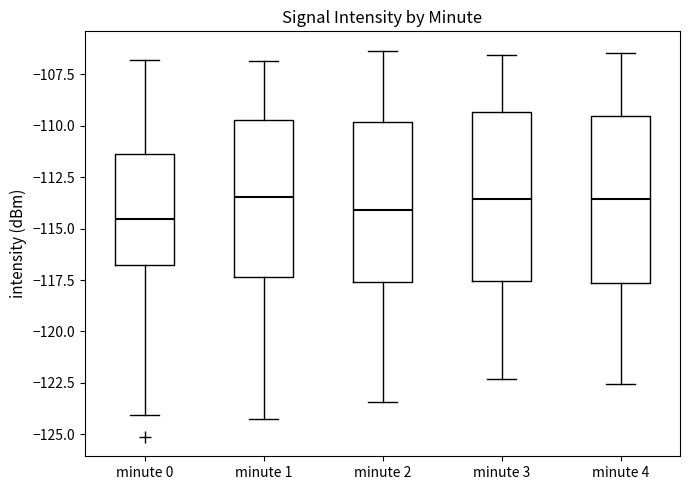

Reading left to right, transcribe this box plot: for each box, give where its median line is, the range the box spans, and where its two whiskers end, as read against the y-axis. The values are not printed on the chart, so give them approximately, as read against the axis.

minute 0: median -114.5, box -117.0 to -111.5, whiskers -124.0 to -107.0
minute 1: median -113.5, box -117.5 to -109.5, whiskers -124.5 to -107.0
minute 2: median -114.0, box -117.5 to -110.0, whiskers -123.5 to -106.5
minute 3: median -113.5, box -117.5 to -109.5, whiskers -122.5 to -106.5
minute 4: median -113.5, box -117.5 to -109.5, whiskers -122.5 to -106.5